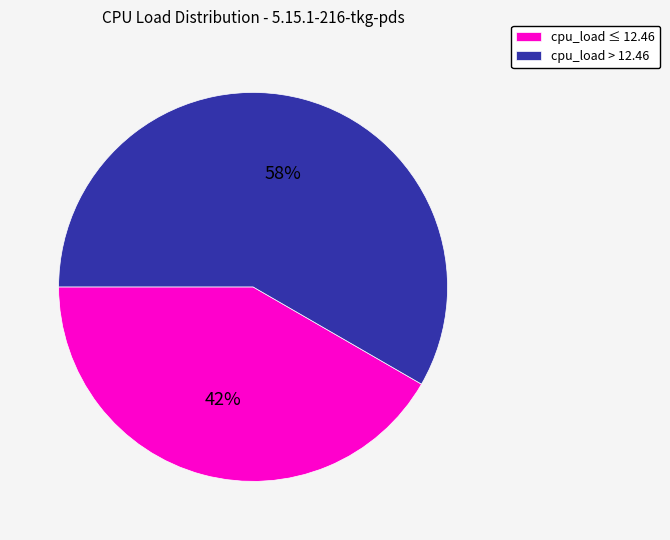

How many slices are in this pie chart?

2